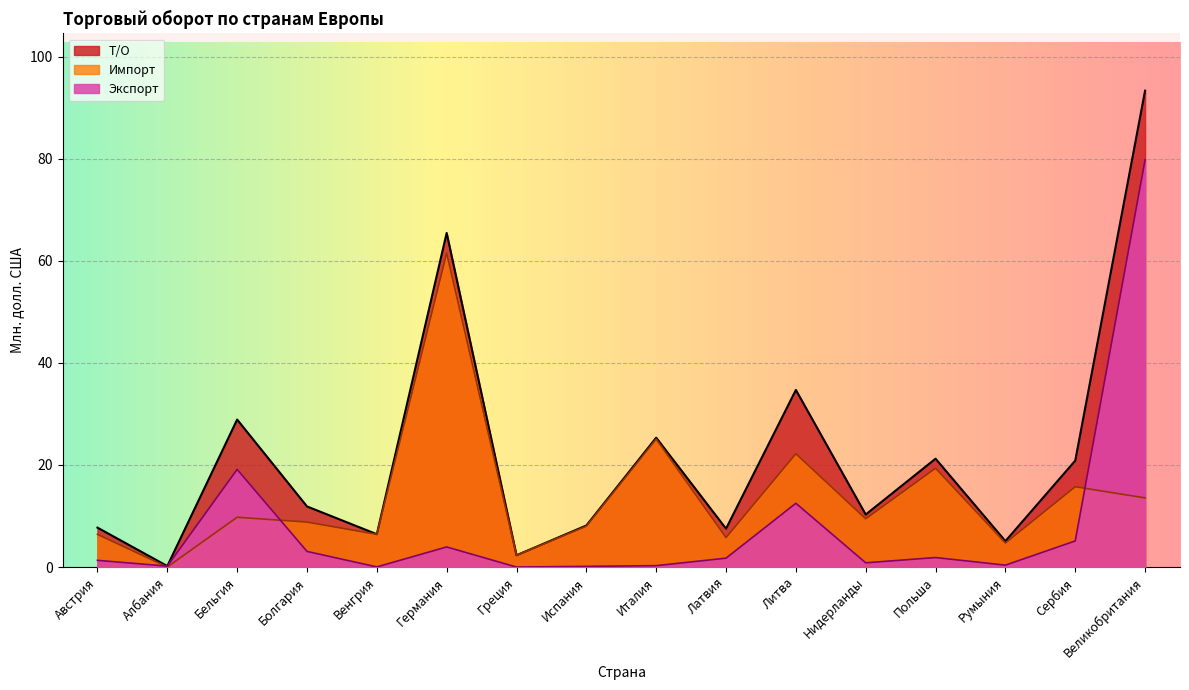

What is the highest value of the Импорт series?

61.5